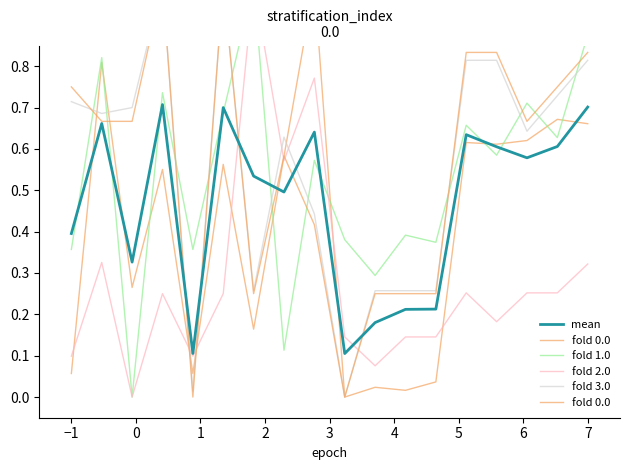

The value of mean at −1 is 0.7. True or false?

False